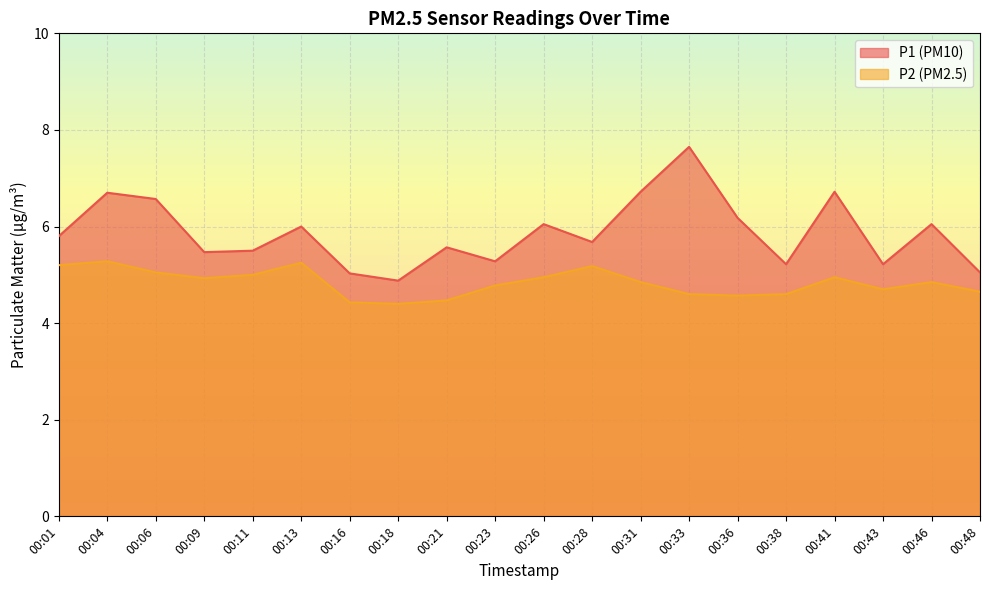

What is the sum of all P1 values?

117.3